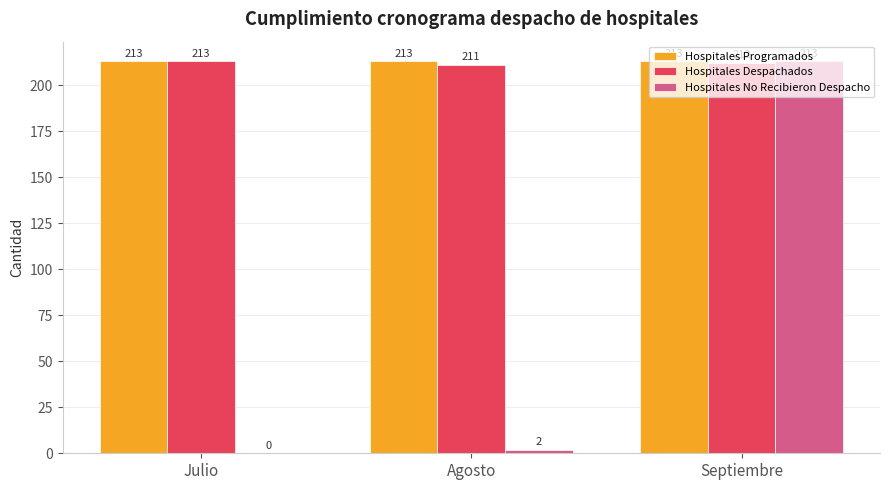

How many distinct data groups are displayed?

3